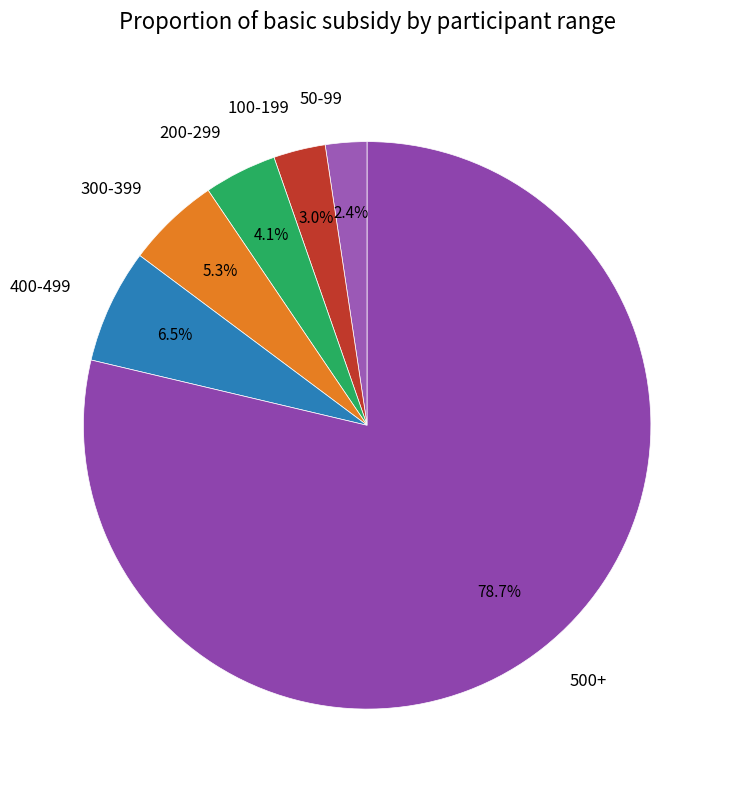

Is 200-299 the majority of the pie?

No